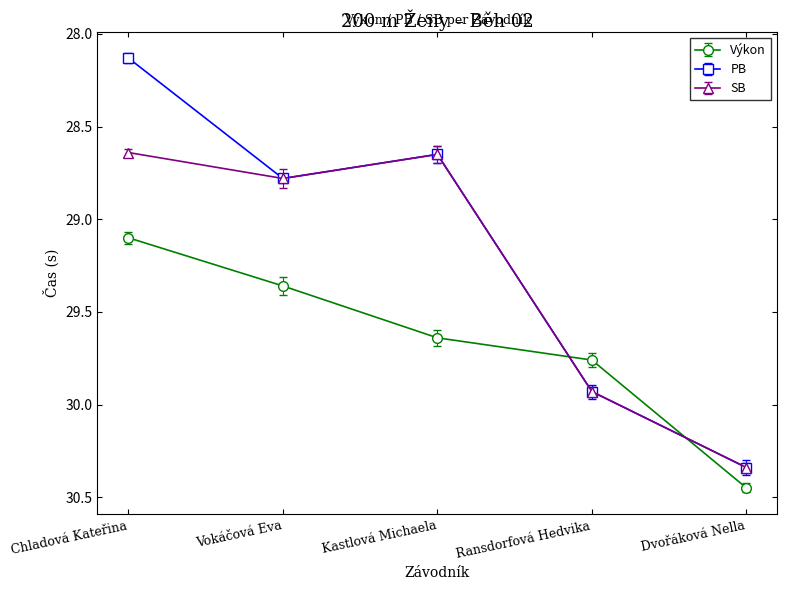

True or false: Výkon has a value of 45.4 at Chladová Kateřina.

False